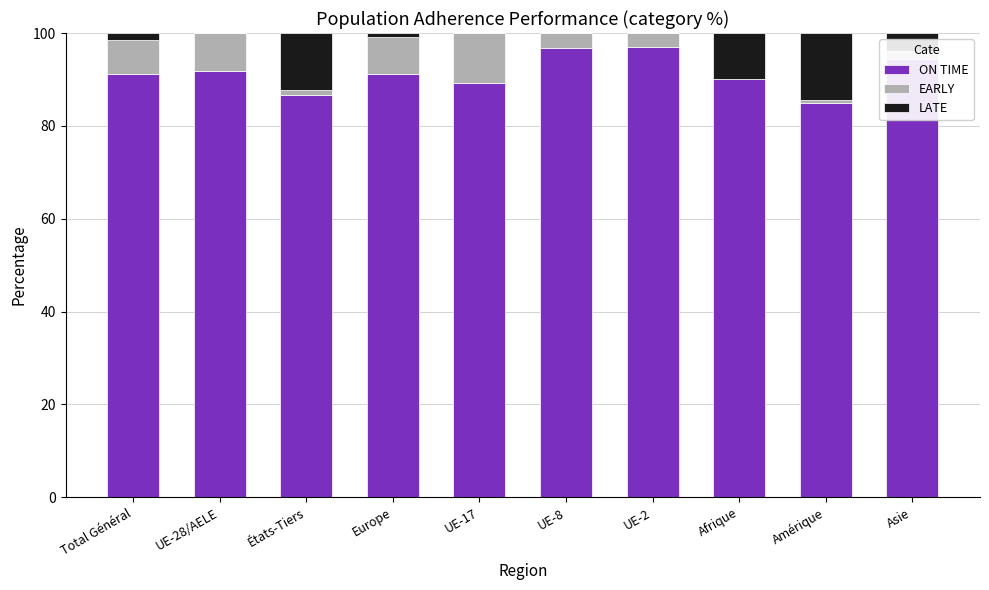

Are the bars horizontal?

No